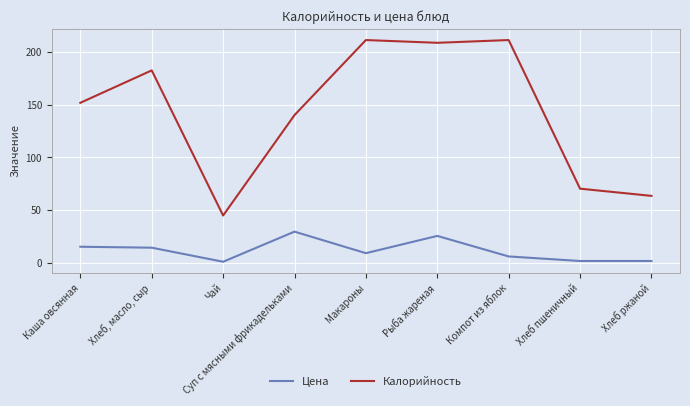

Which series has the widest spread of values?

Калорийность